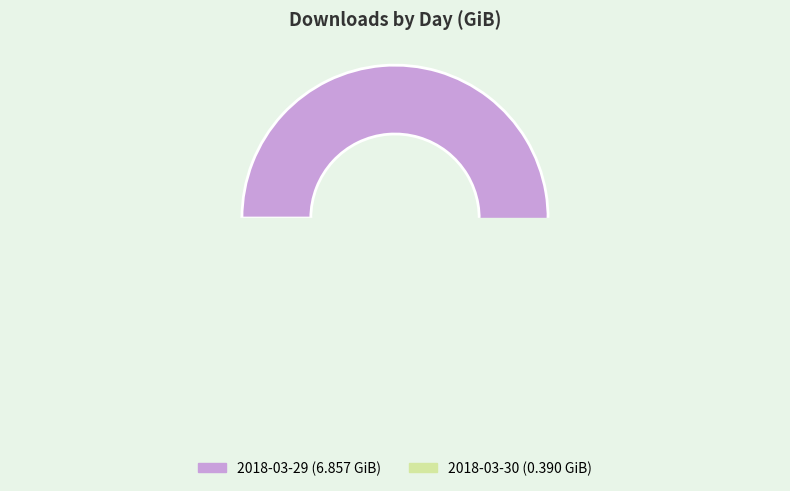

The 2018-03-29 slice represents 95% of the pie. True or false?

True